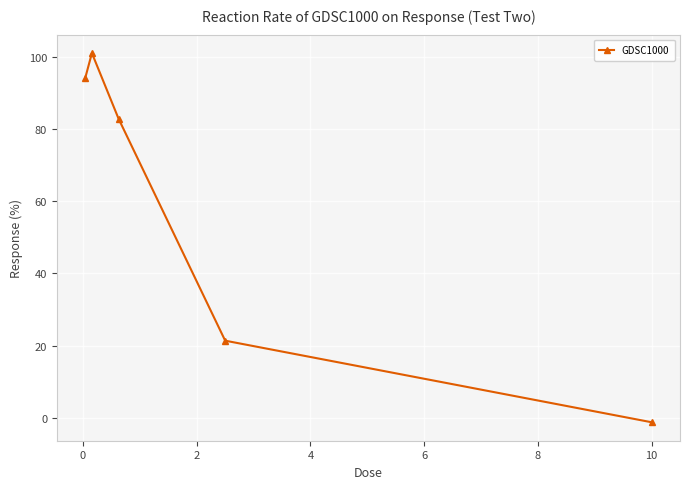

What is the value of the 3rd point from the left?

82.9